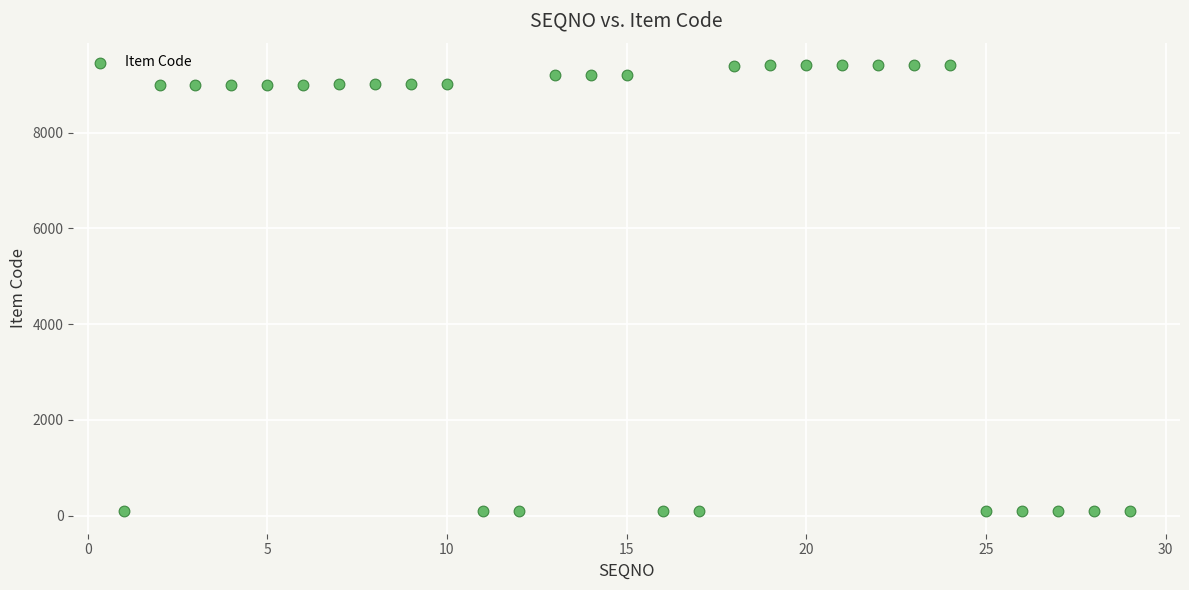

What is the range of Y values (max minus min)?

9324